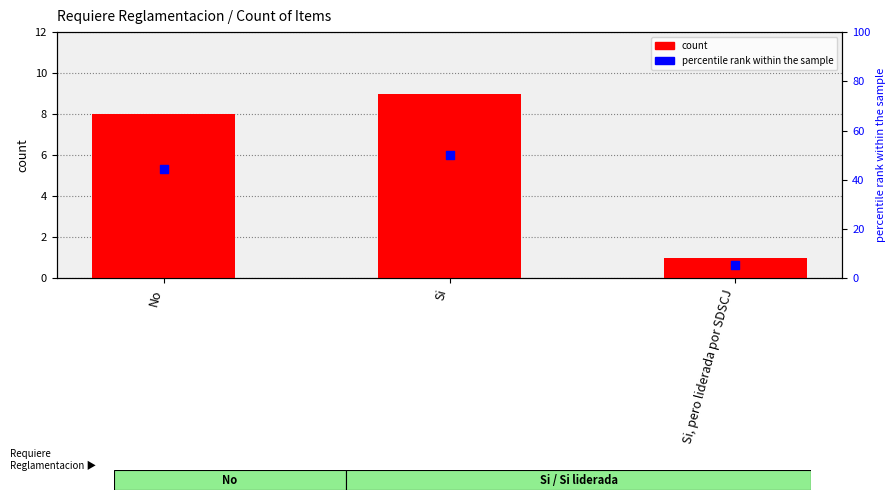

Which series has the largest Y range (max minus min)?

percentile rank within the sample